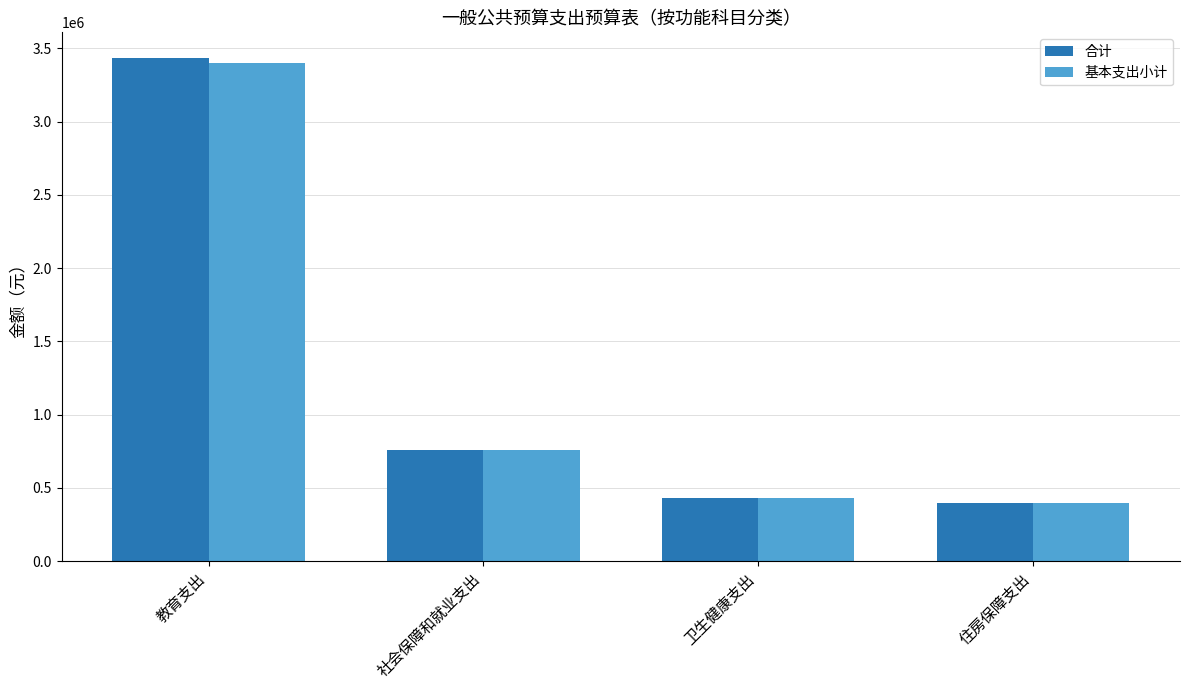

Between 教育支出 and 卫生健康支出, which series saw the biggest shift?

合计